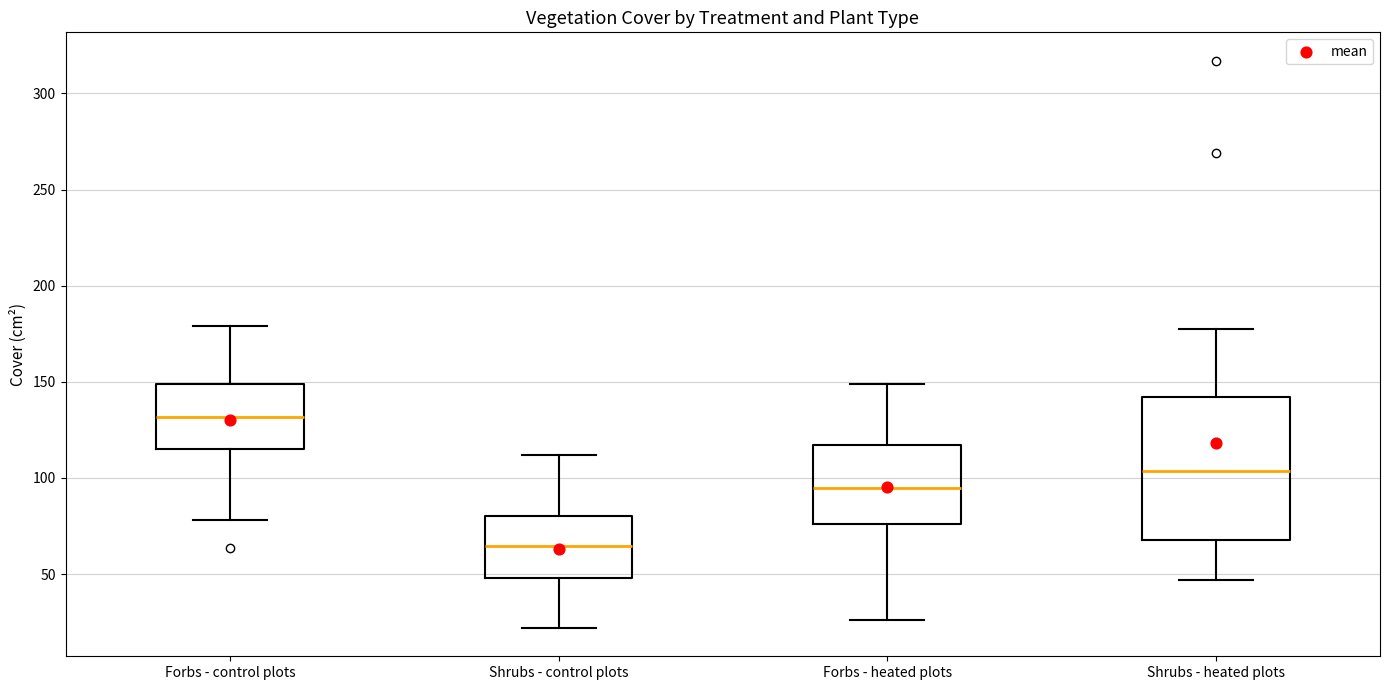

Reading left to right, read every box against the y-axis: the position of its median line, the range the box covers, and the ends of its whiskers. The values are not printed on the chart, so give them approximately, as read against the axis.

Forbs - control plots: median 130, box 115 to 150, whiskers 80 to 180
Shrubs - control plots: median 65, box 50 to 80, whiskers 20 to 110
Forbs - heated plots: median 95, box 75 to 115, whiskers 25 to 150
Shrubs - heated plots: median 105, box 70 to 140, whiskers 45 to 180